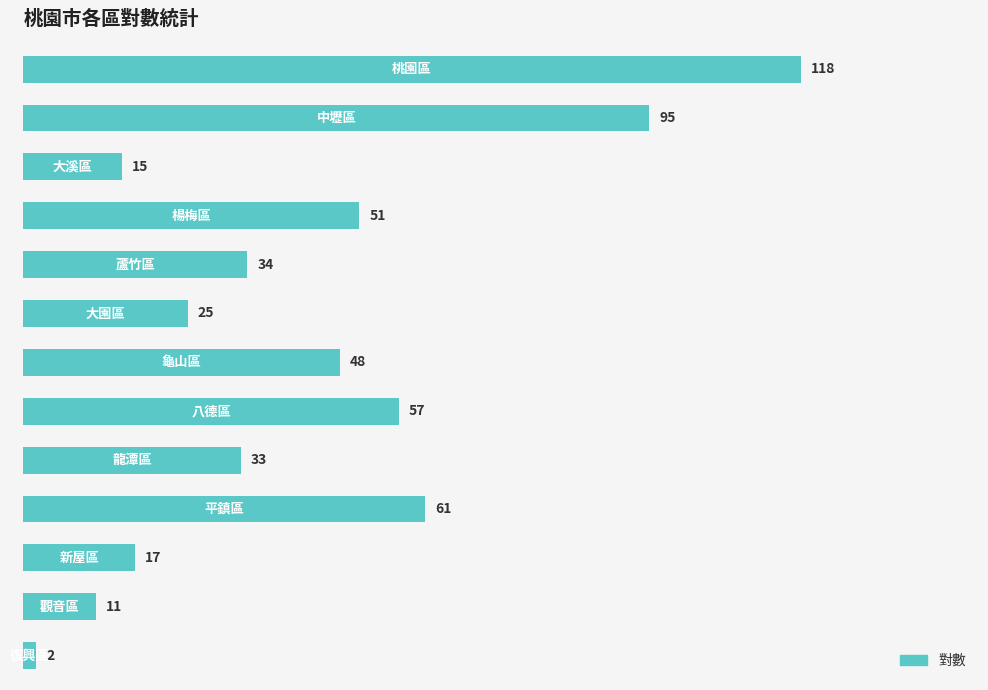

Reading bottom to top, what are all the values shown in this chart?

2	11	17	61	33	57	48	25	34	51	15	95	118